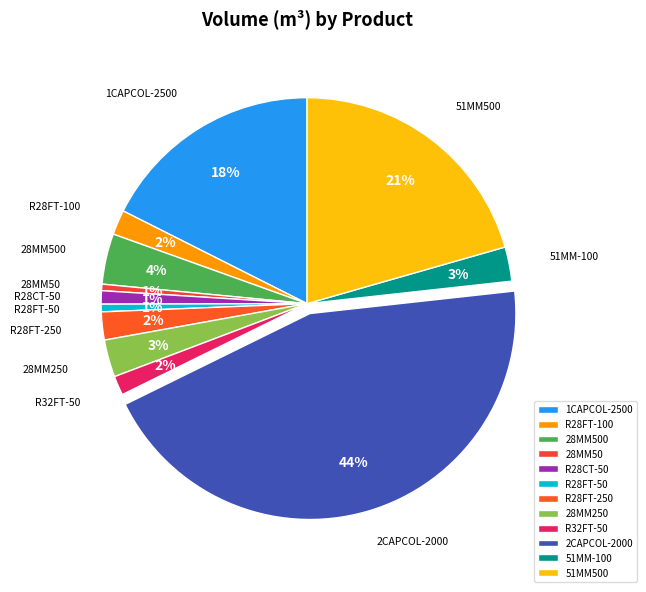

To the nearest percent, what percentage of the pie is 51MM500?

21%